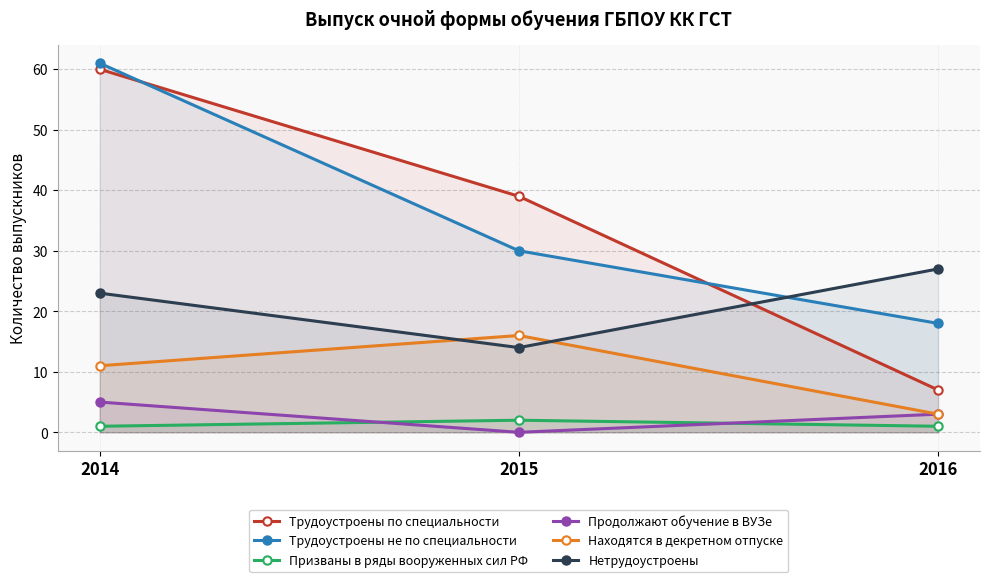

Does the chart have visible grid lines?

Yes